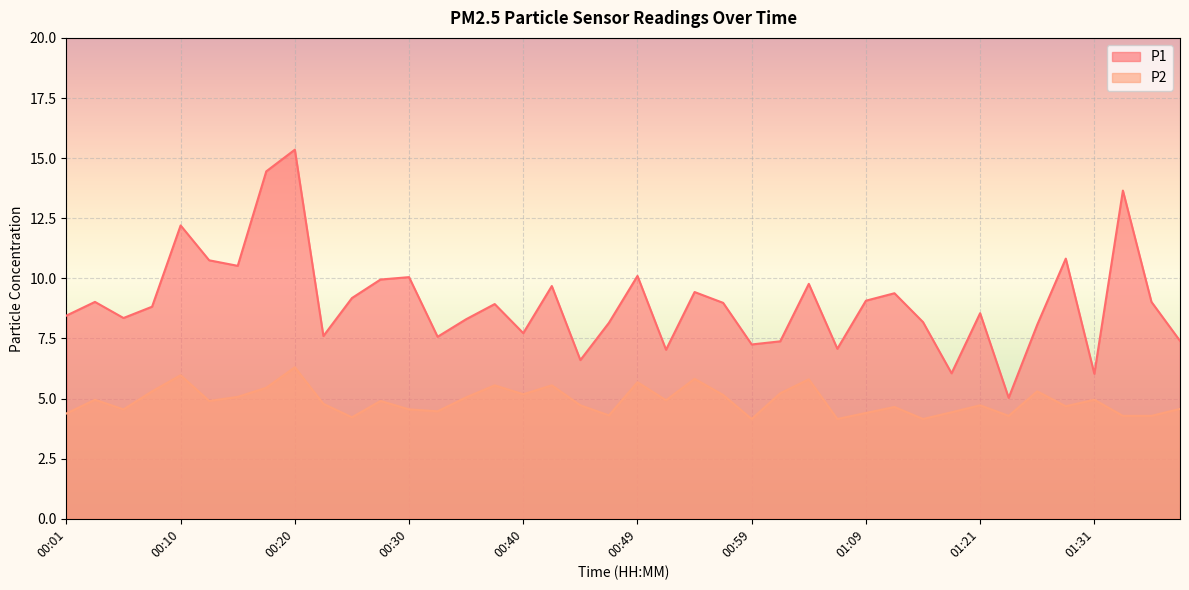

Is it true that P2 equals 1.3 at 00:40?

False